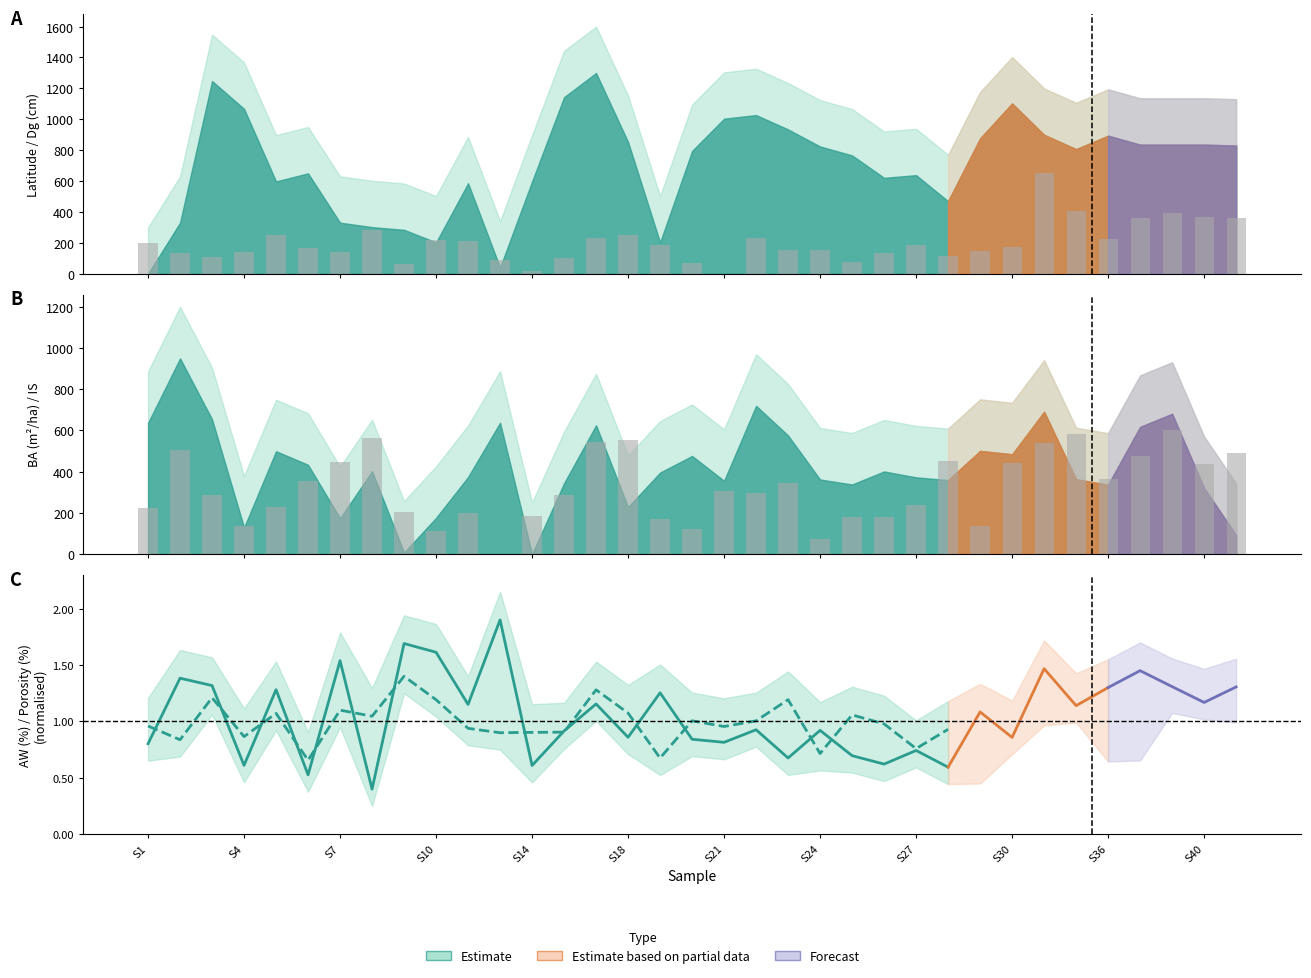

Which has a higher value, 23 or 15?

15